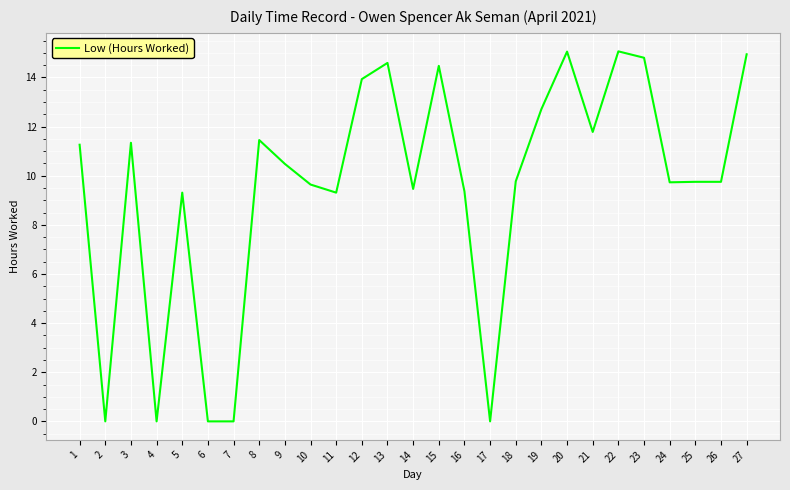

What is the difference between the values at 10 and 20?

5.4